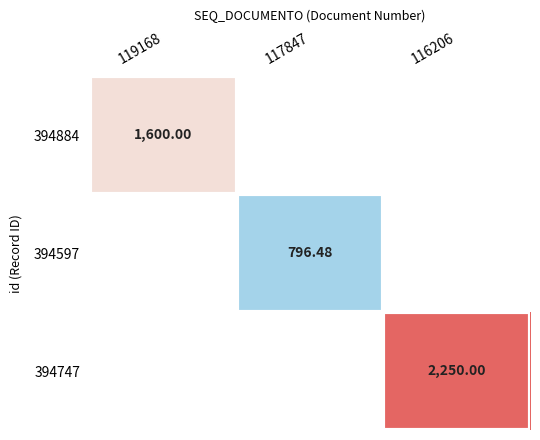

At how many categories does at least one series exceed 1599?

2